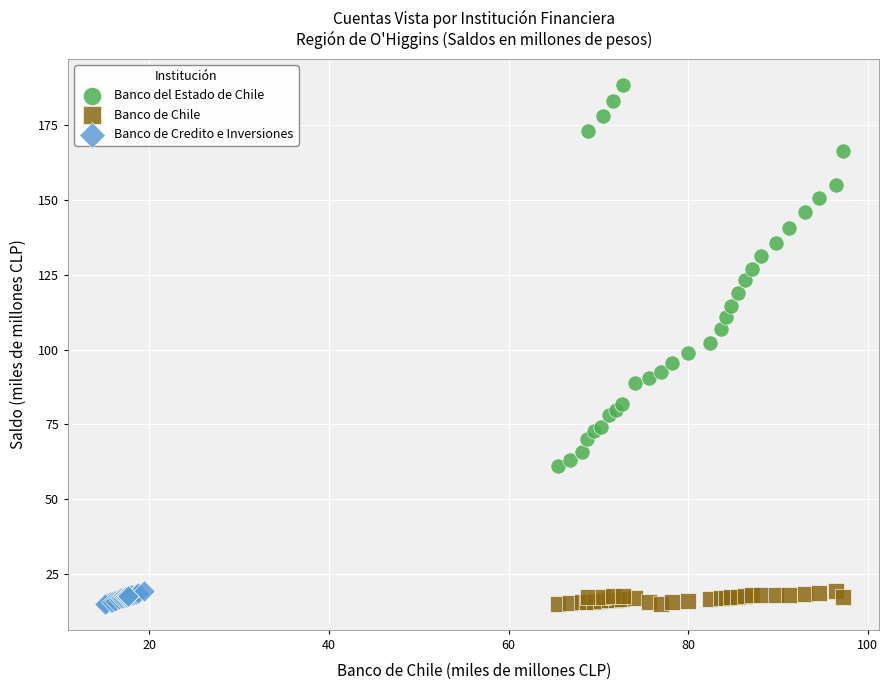

Which series has the largest Y range (max minus min)?

Banco del Estado de Chile